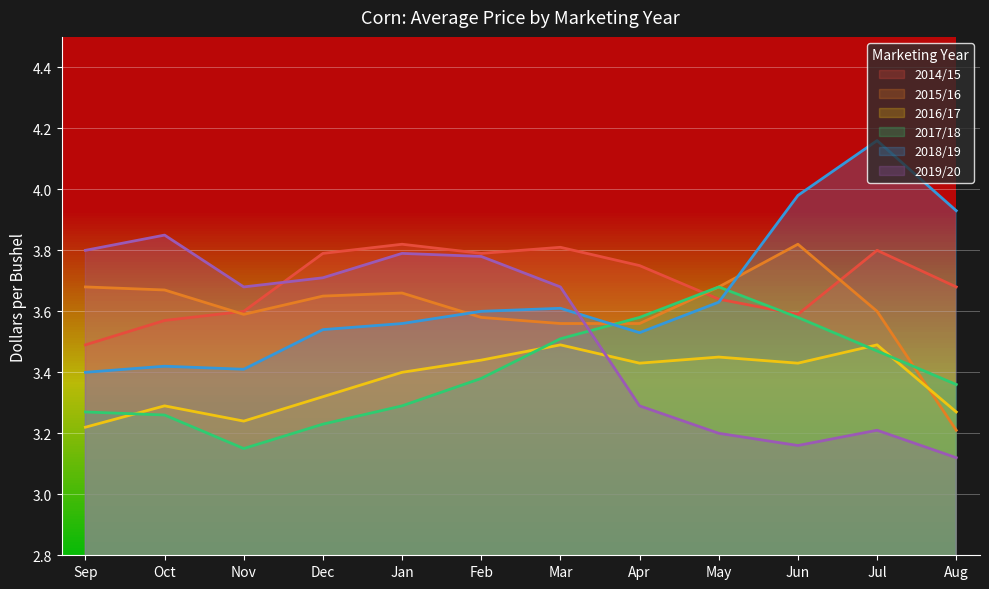

Which series has the widest spread of values?

2018/19